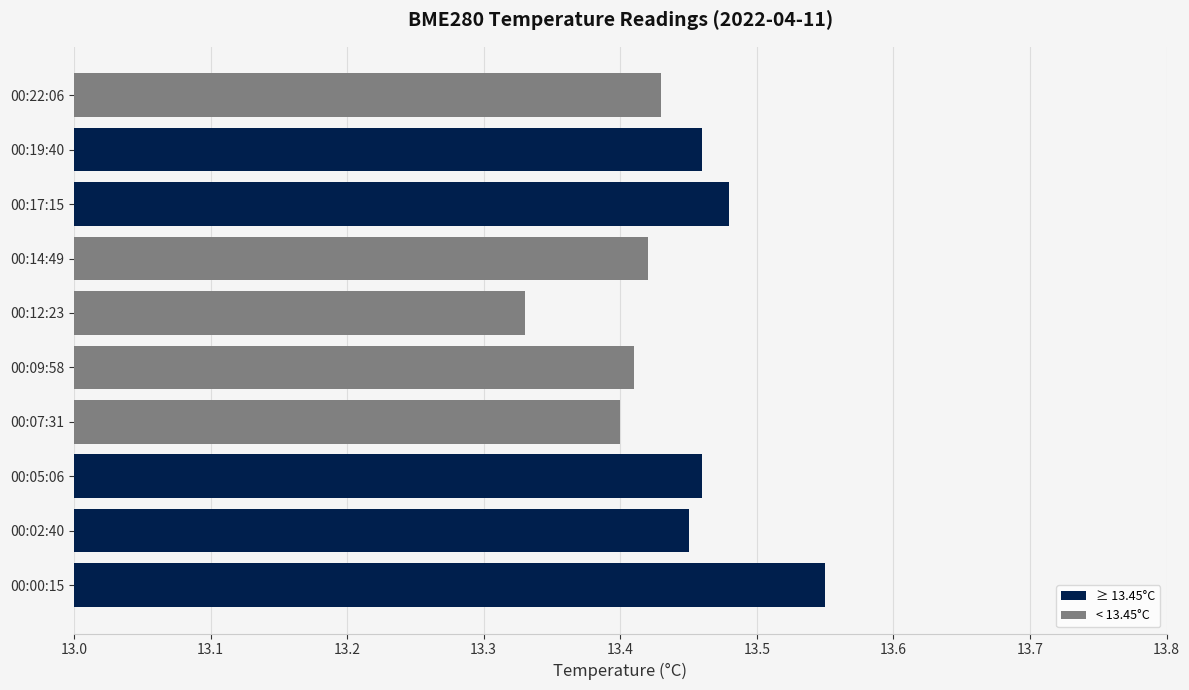

What is the sum of all values?

134.4